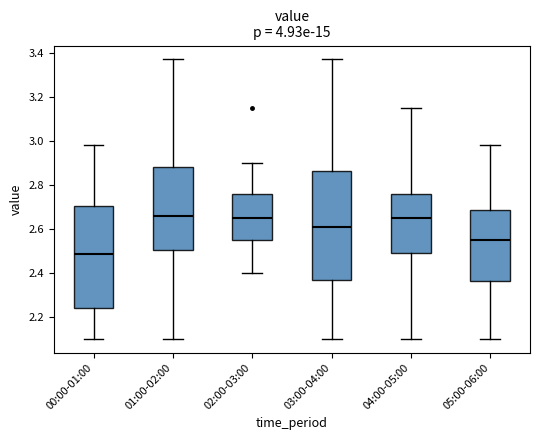

Reading left to right, transcribe this box plot: for each box, give where its median line is, the range the box spans, and where its two whiskers end, as read against the y-axis. The values are not printed on the chart, so give them approximately, as read against the axis.

00:00-01:00: median 2.48, box 2.24 to 2.70, whiskers 2.10 to 2.98
01:00-02:00: median 2.66, box 2.50 to 2.88, whiskers 2.10 to 3.38
02:00-03:00: median 2.66, box 2.56 to 2.76, whiskers 2.40 to 2.90
03:00-04:00: median 2.62, box 2.36 to 2.86, whiskers 2.10 to 3.38
04:00-05:00: median 2.66, box 2.50 to 2.76, whiskers 2.10 to 3.16
05:00-06:00: median 2.56, box 2.36 to 2.68, whiskers 2.10 to 2.98